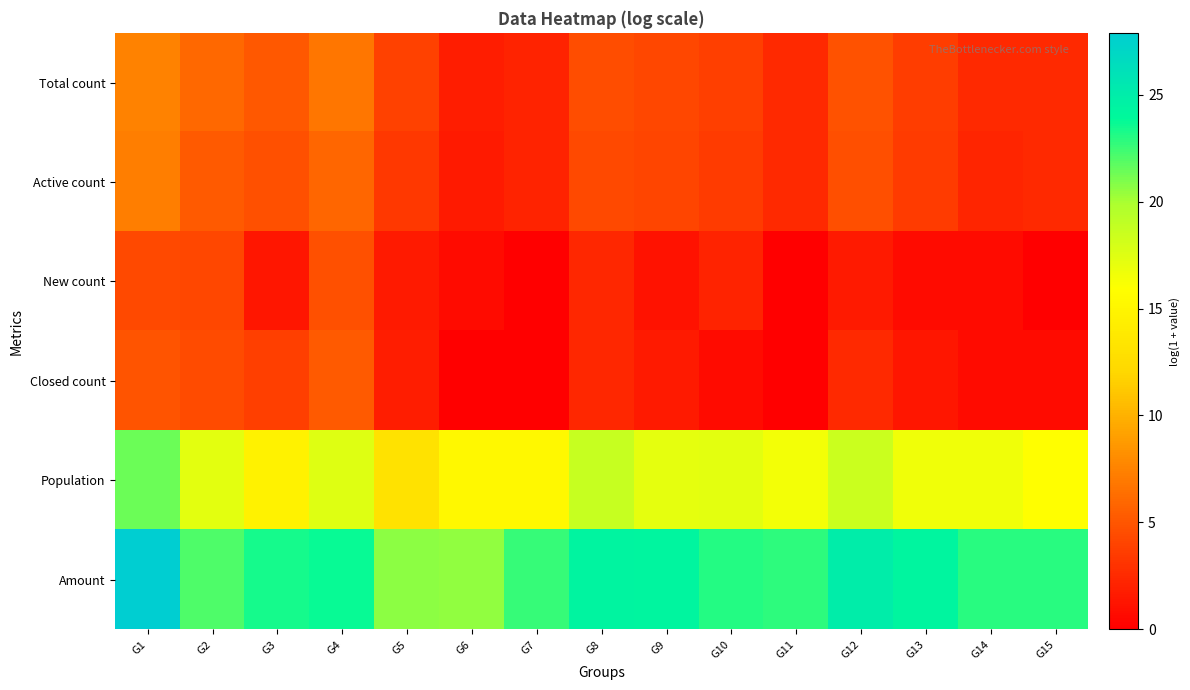

Which category has the lowest value across all series?

G7